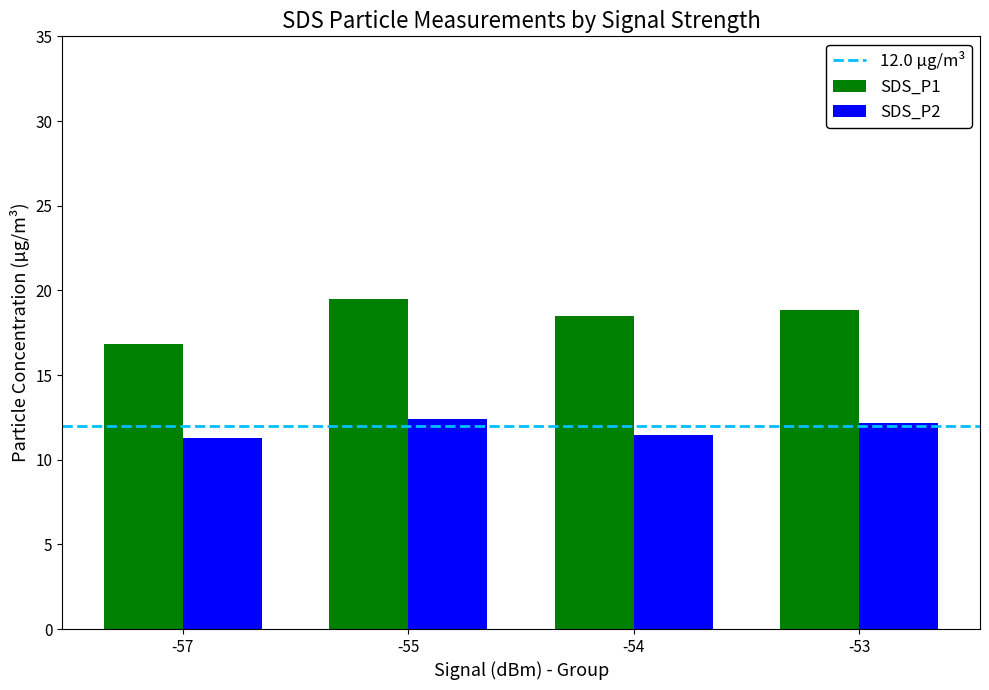

Which category has the highest value across all series?

-55